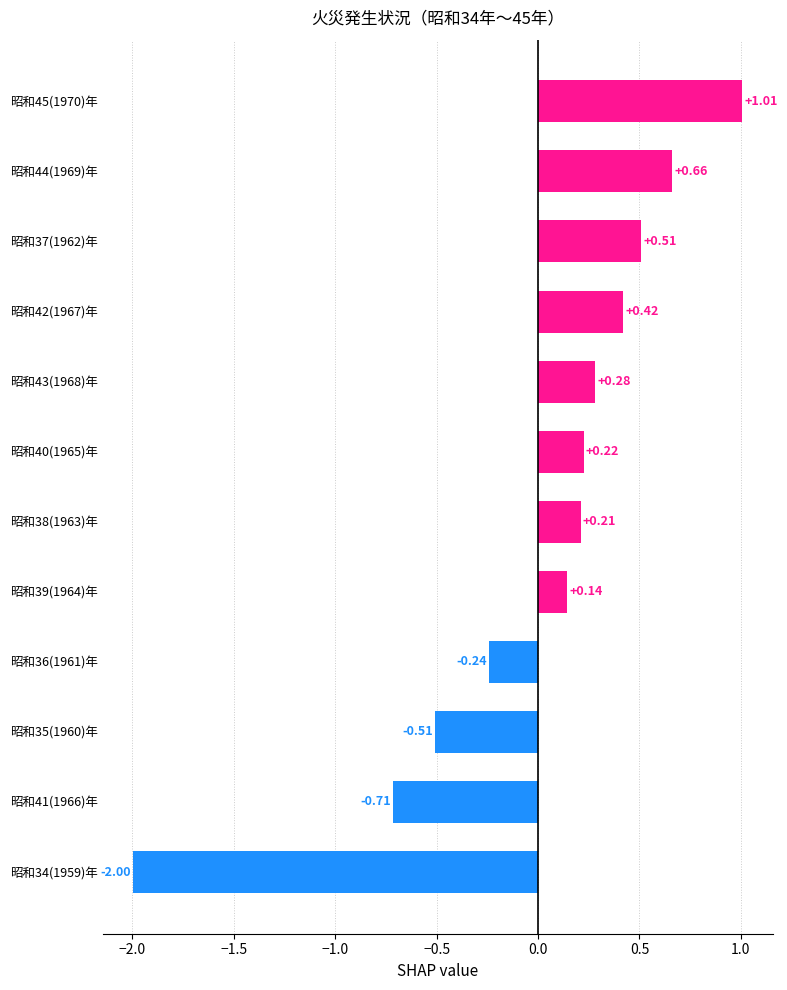

List the labels in order of value, largest first.

昭和45(1970)年, 昭和44(1969)年, 昭和37(1962)年, 昭和42(1967)年, 昭和43(1968)年, 昭和40(1965)年, 昭和38(1963)年, 昭和39(1964)年, 昭和36(1961)年, 昭和35(1960)年, 昭和41(1966)年, 昭和34(1959)年